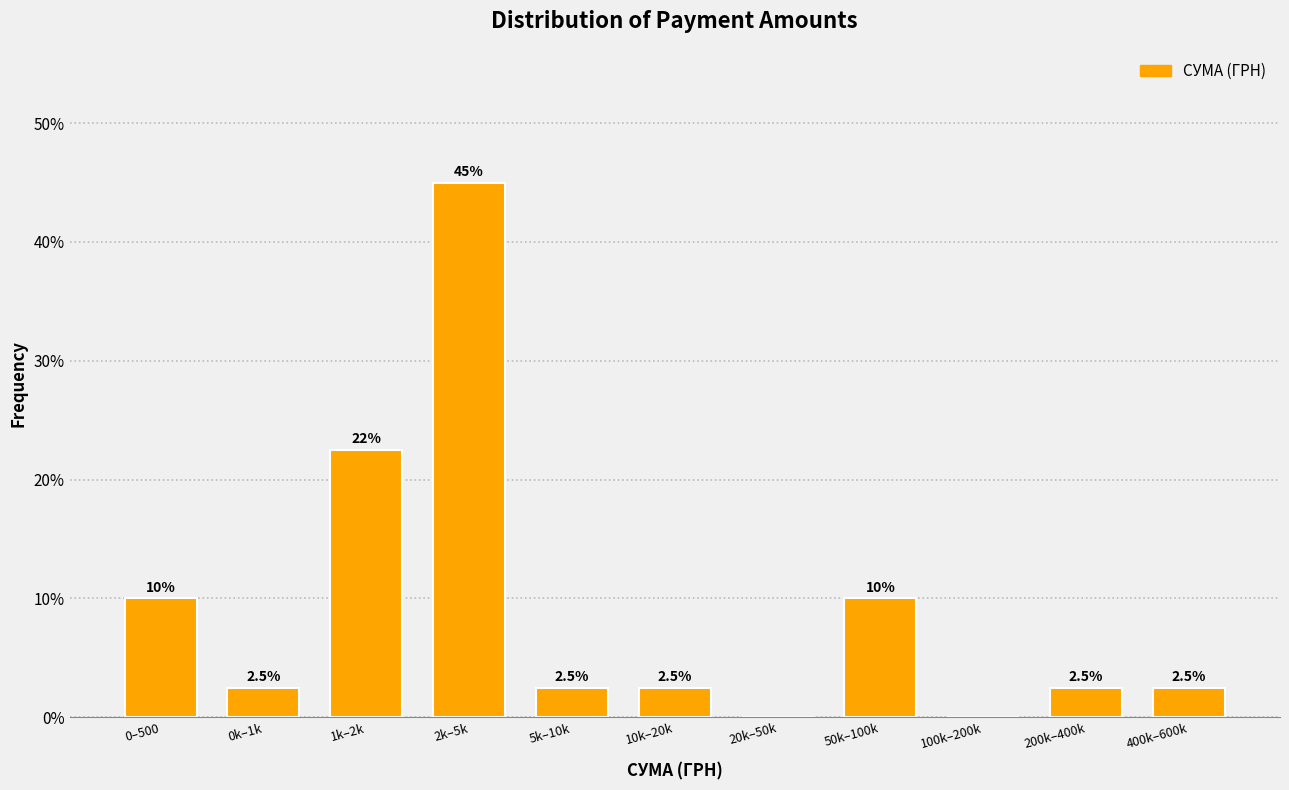

Reading right to left, extract all data points from this chart.

400k–600k=2.5	200k–400k=2.5	100k–200k=0.0	50k–100k=10.0	20k–50k=0.0	10k–20k=2.5	5k–10k=2.5	2k–5k=45.0	1k–2k=22.5	0k–1k=2.5	0–500=10.0